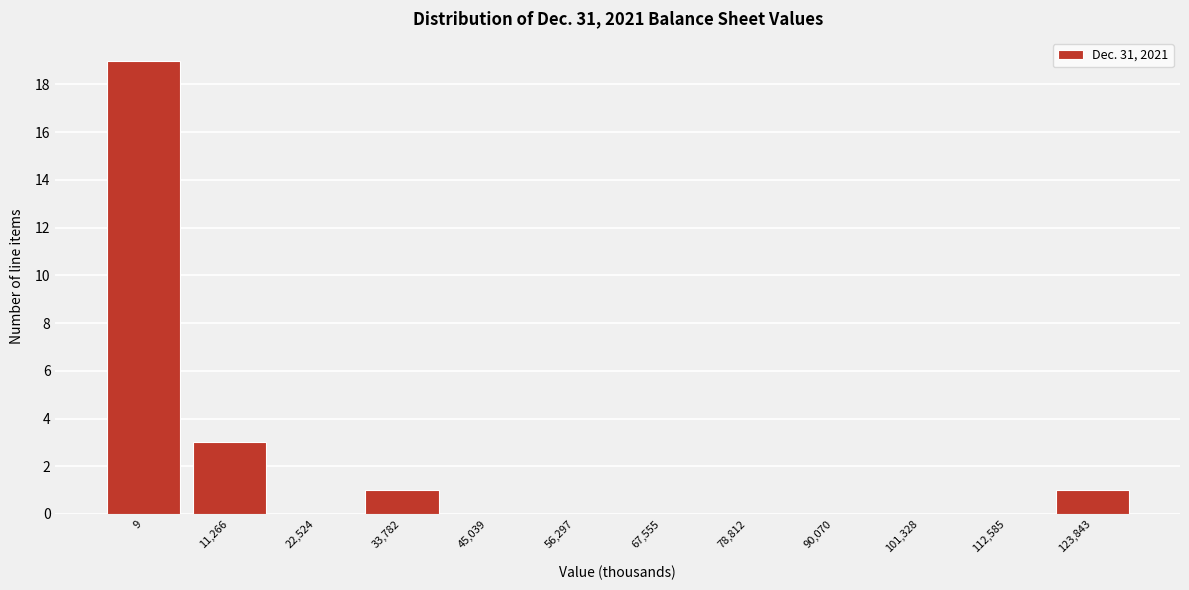

Reading right to left, extract all data points from this chart.

123,843=1	112,585=0	101,328=0	90,070=0	78,812=0	67,555=0	56,297=0	45,039=0	33,782=1	22,524=0	11,266=3	9=19